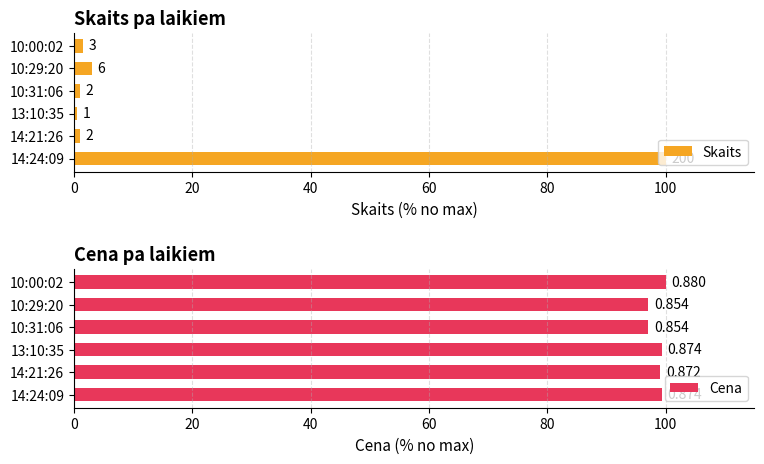

What is the difference between the maximum and minimum values in the Skaits series?

99.5